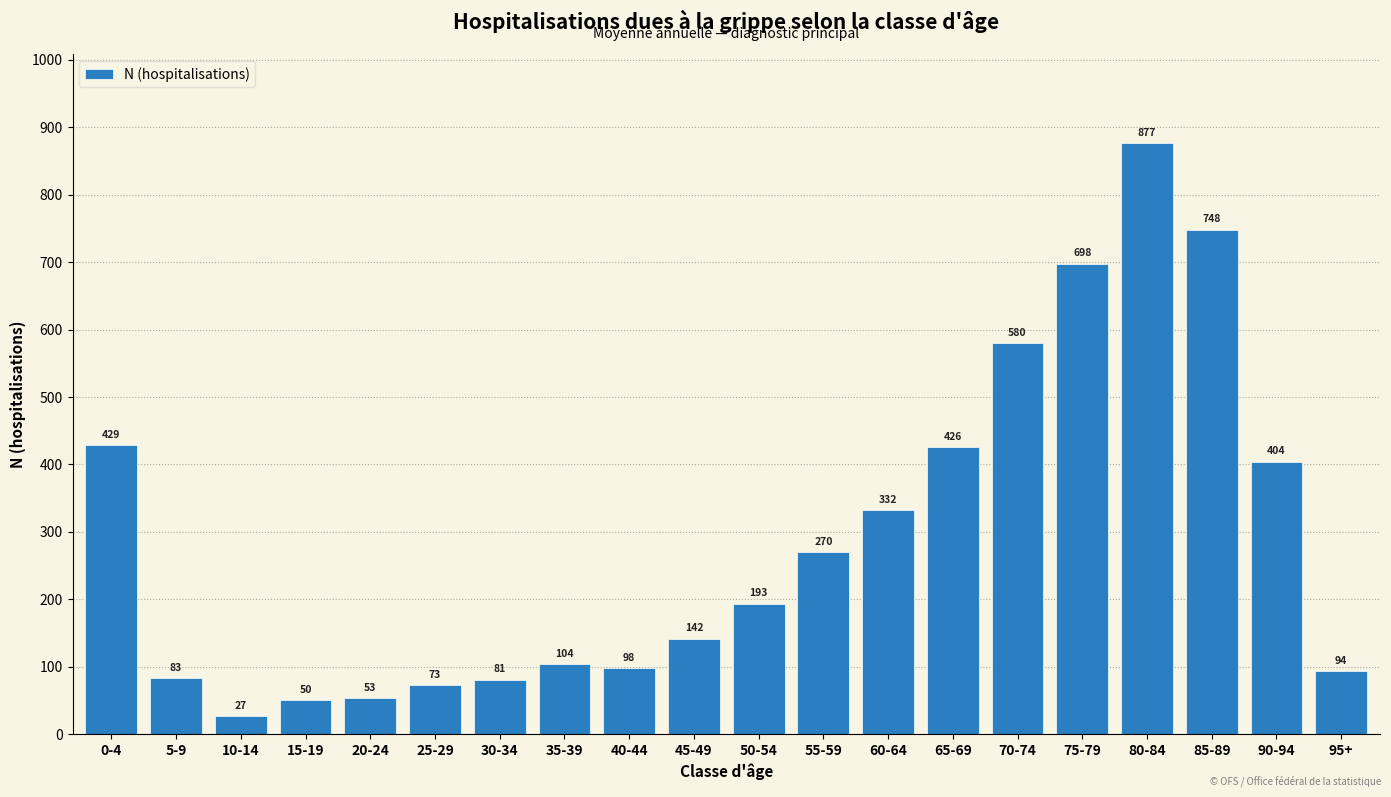

What is the smallest value displayed?

26.7